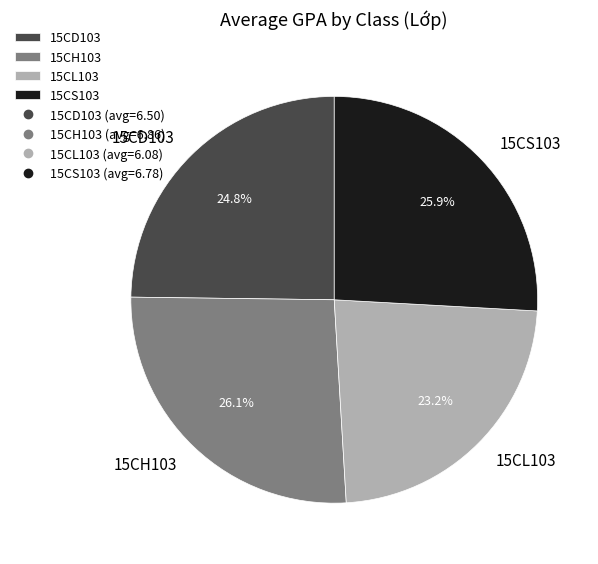

How many slices are in this pie chart?

4